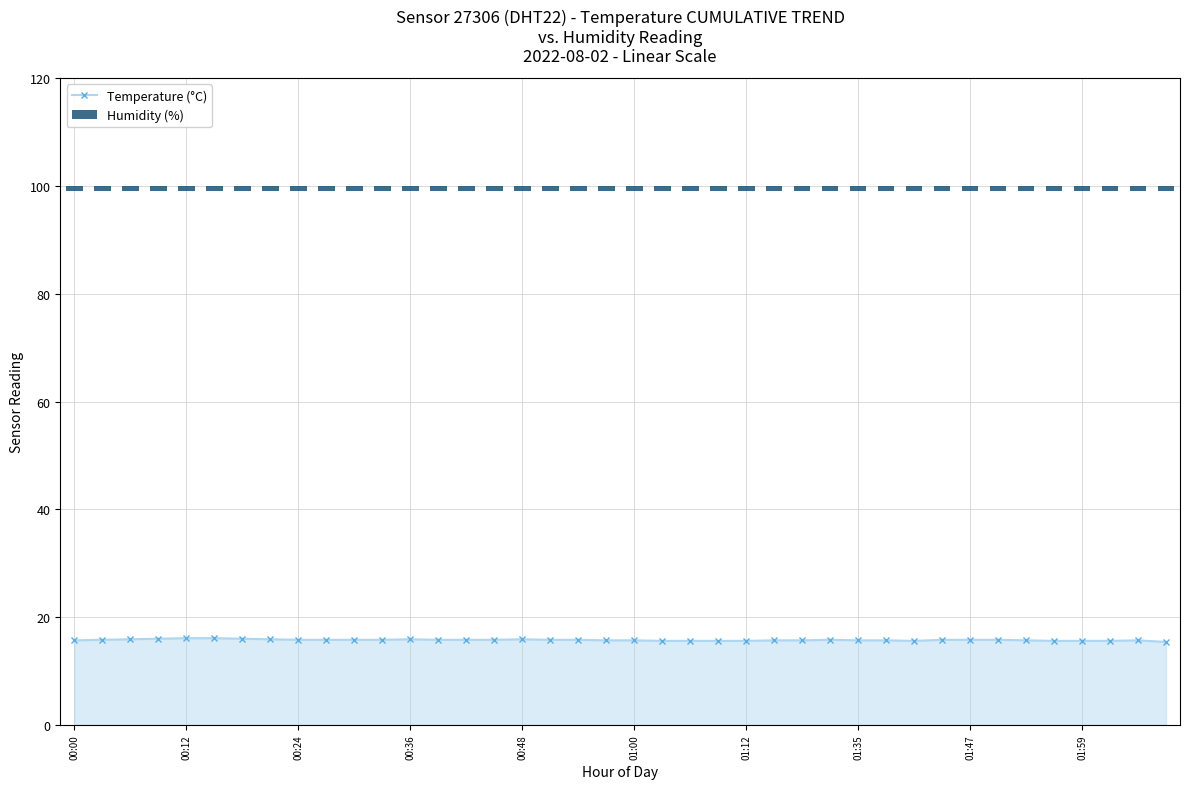

Are the bars horizontal?

No